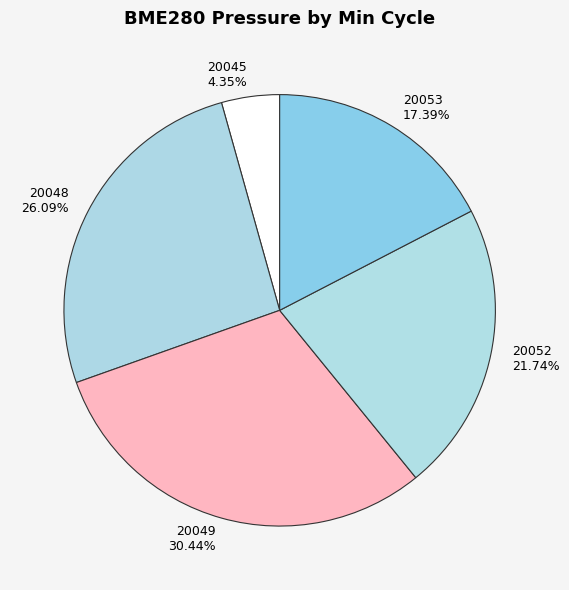

What is the ratio of the value at 20052 to the value at 20045?

5.0